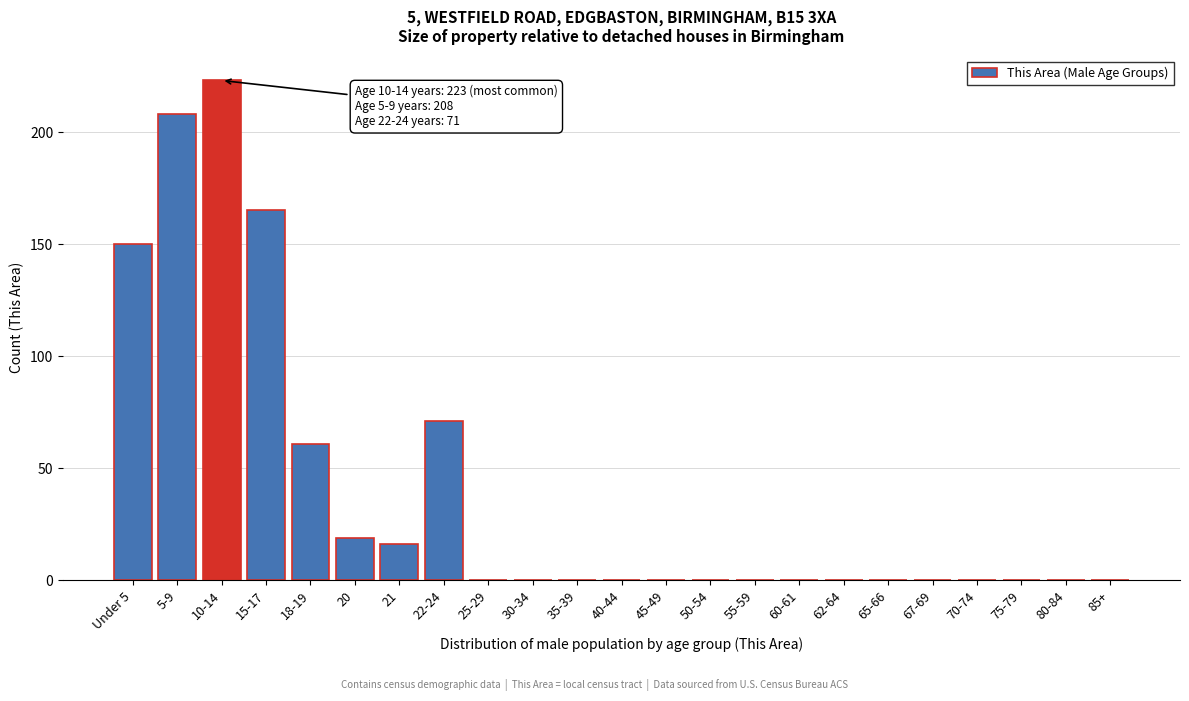

Reading left to right, transcribe all the data shown in this chart.

Under 5=150	5-9=208	10-14=223	15-17=165	18-19=61	20=19	21=16	22-24=71	25-29=0	30-34=0	35-39=0	40-44=0	45-49=0	50-54=0	55-59=0	60-61=0	62-64=0	65-66=0	67-69=0	70-74=0	75-79=0	80-84=0	85+=0